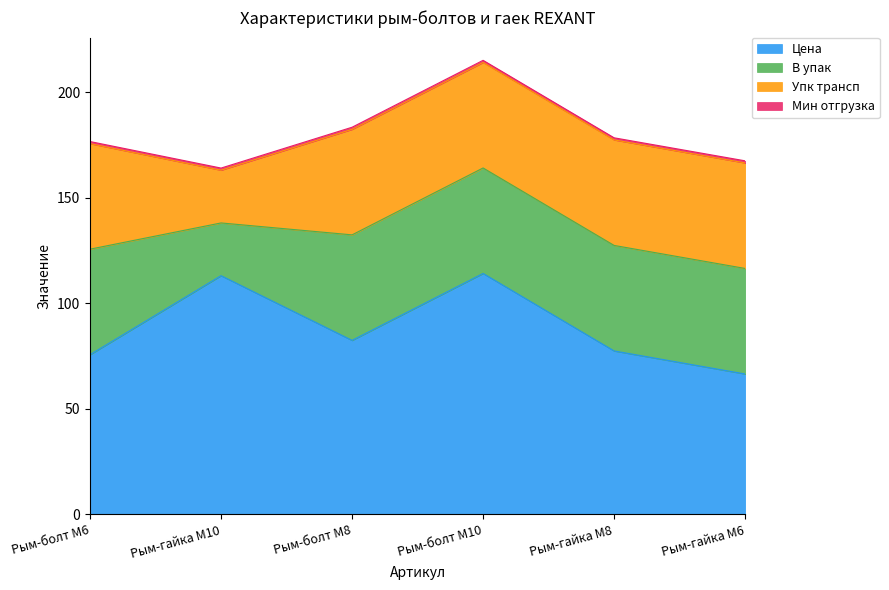

Where is the first local minimum for Упк трансп?

Рым-гайка М10